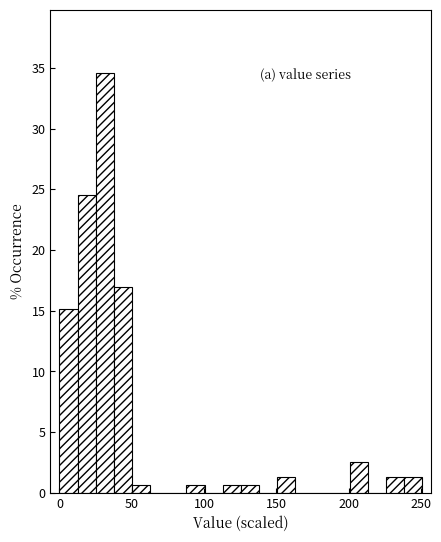

Around what value on the x-axis is the tallest bar? Give the approximate position of its centre, as read against the axis.

30